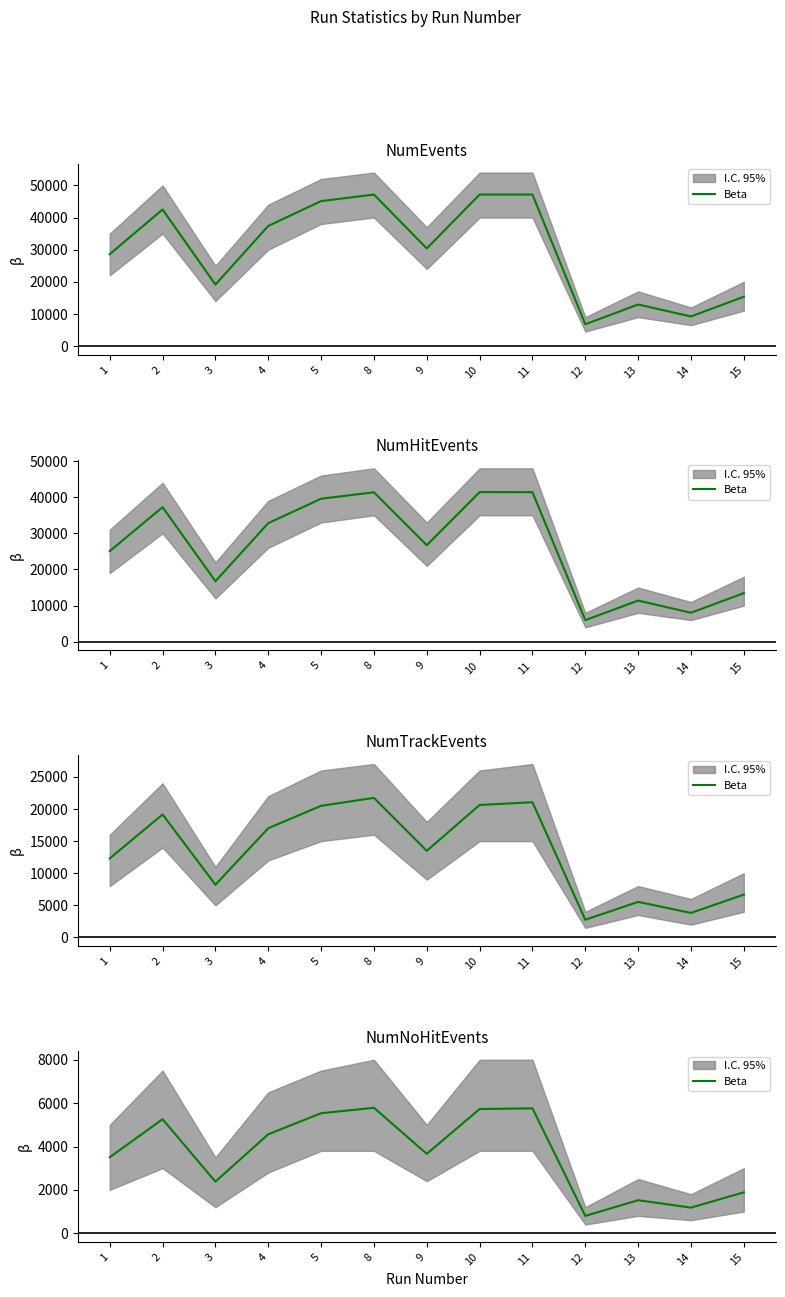

Where is the data nearest to the value 3292?

1